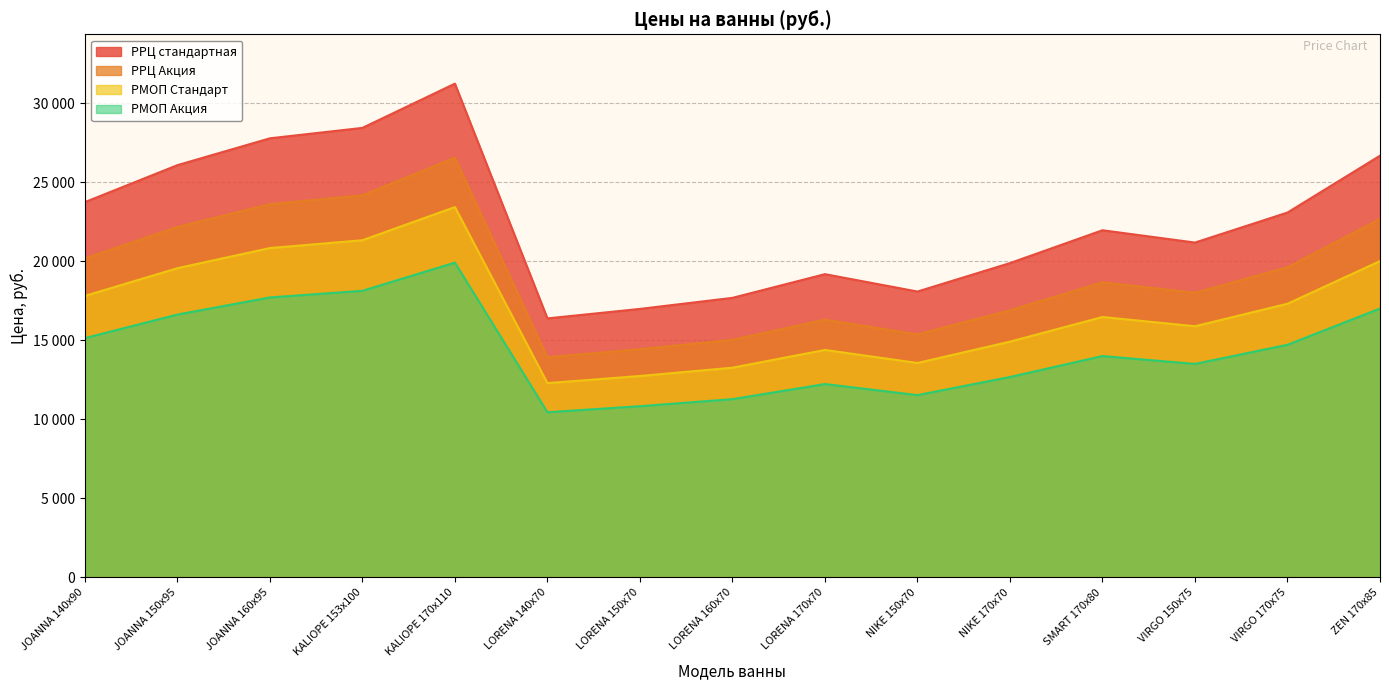

True or false: РРЦ стандартная and РРЦ Акция intersect in this chart.

False